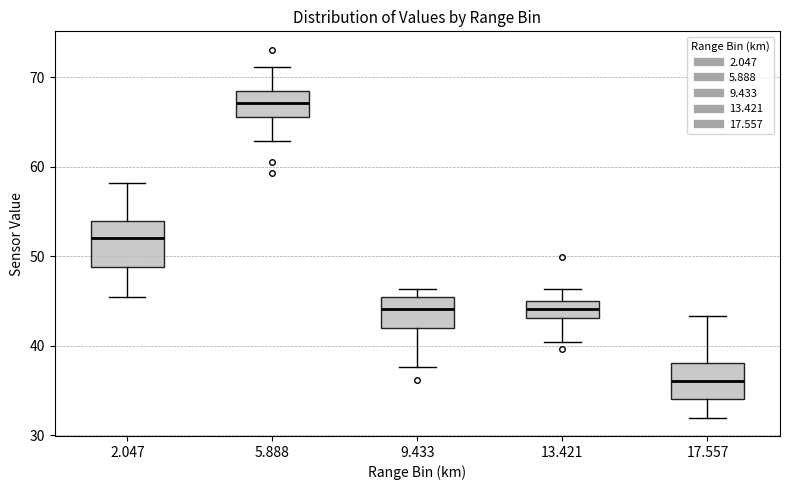

Which box's median line is the highest?

5.888